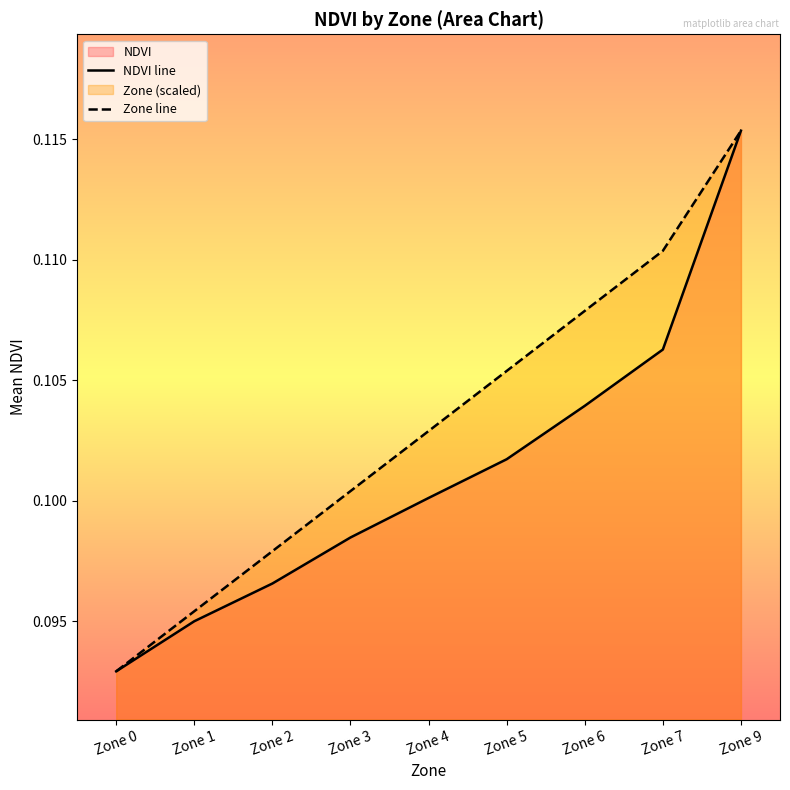

Which series has the widest spread of values?

NDVI line